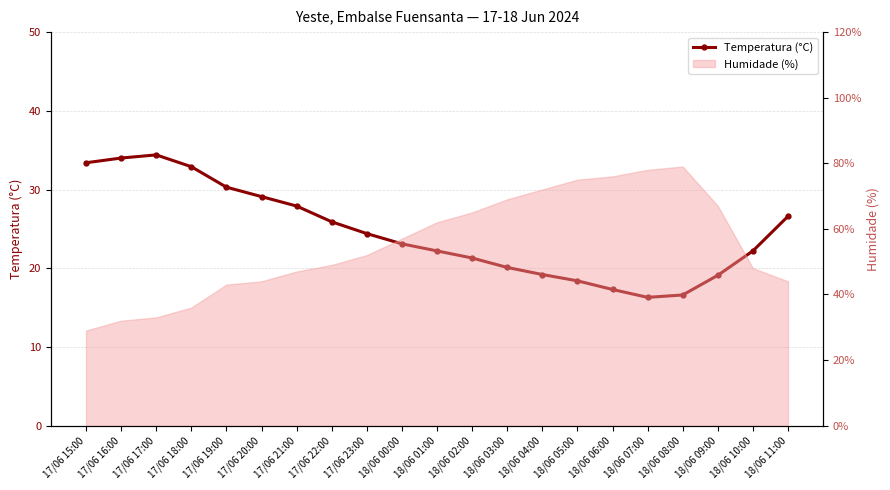

True or false: there are more than 1 points higher than both neighbors.

False